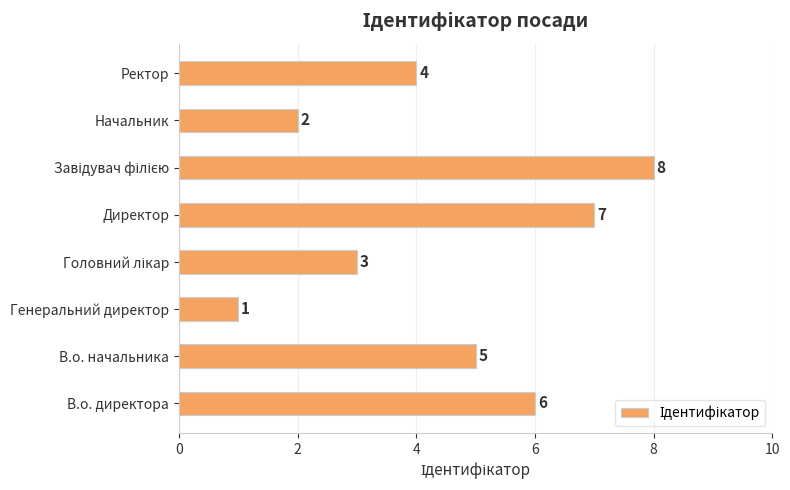

What is the difference between the maximum and minimum values?

7